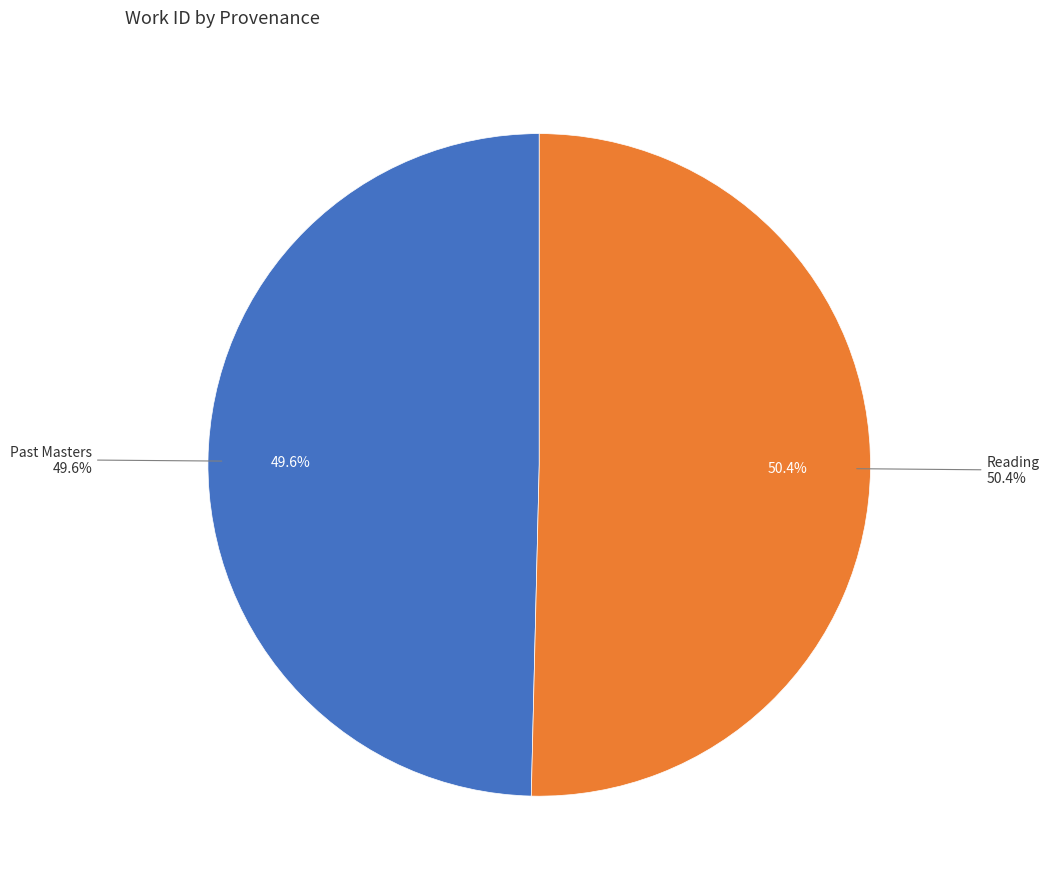

To the nearest percent, what is the difference between the Past Masters and Reading slice percentages?

1%